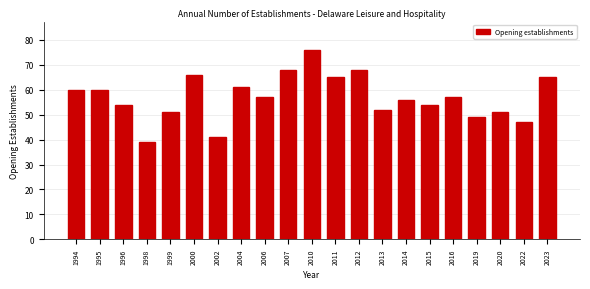

Reading left to right, extract all data points from this chart.

1994=60	1995=60	1996=54	1998=39	1999=51	2000=66	2002=41	2004=61	2006=57	2007=68	2010=76	2011=65	2012=68	2013=52	2014=56	2015=54	2016=57	2019=49	2020=51	2022=47	2023=65